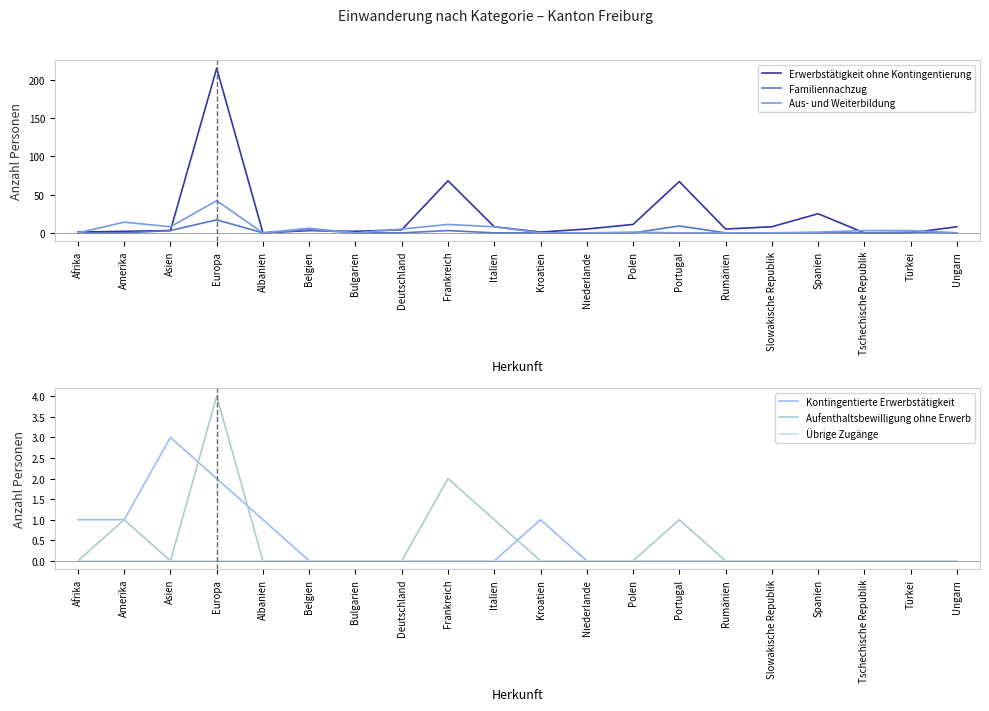

The Familiennachzug series shows 1 at Türkei. True or false?

True